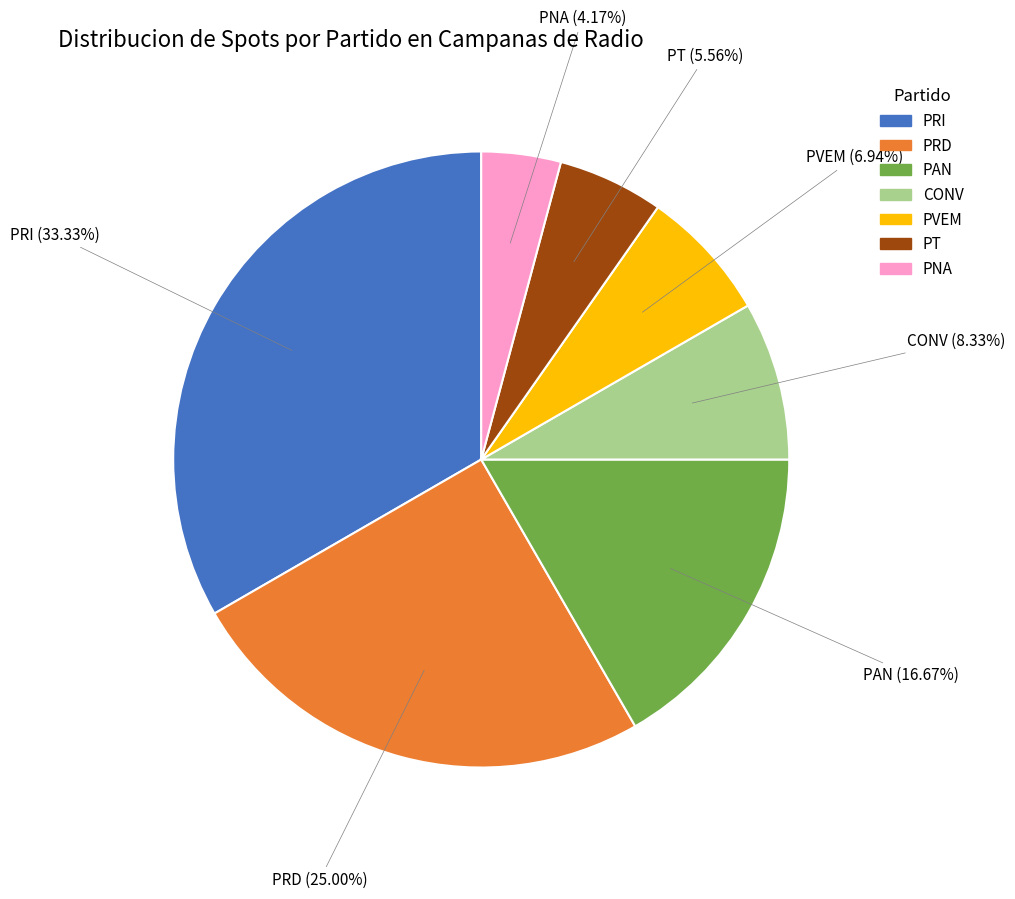

To the nearest percent, what percentage of the pie is PT?

6%